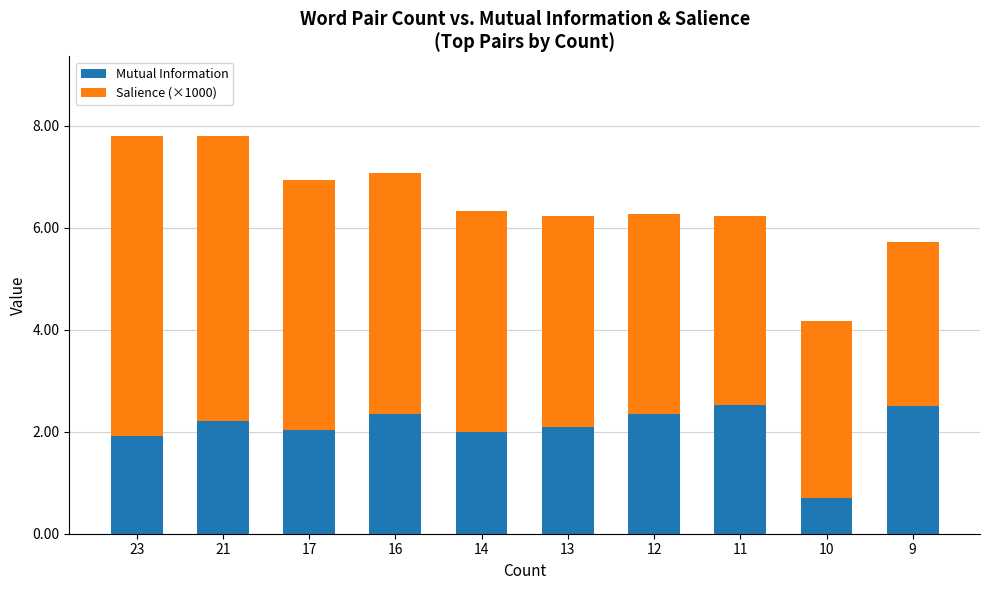

What is the sum of the Mutual Information values at 14 and 11?

4.5